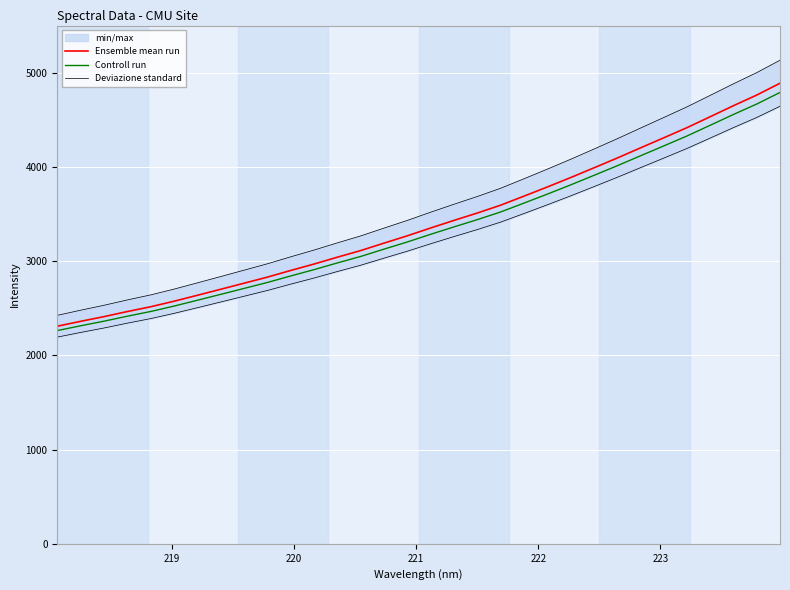

Reading left to right, extract all data points from this chart.

Ensemble mean run: 2309.1	2361.0	2410.8	2464.8	2515.7	2574.1	2637.2	2701.1	2765.3	2829.8	2900.4	2968.7	3041.4	3111.7	3190.7	3268.3	3351.3	3431.6	3509.9	3592.9	3688.7	3785.8	3885.5	3988.6	4092.8	4200.8	4307.8	4415.8	4532.2	4649.4	4762.4	4887.8
Controll run: 2262.9	2313.8	2362.6	2415.5	2465.3	2522.6	2584.5	2647.1	2710.0	2773.2	2842.4	2909.3	2980.6	3049.4	3126.9	3202.9	3284.2	3362.9	3439.7	3521.0	3615.0	3710.1	3807.8	3908.8	4010.9	4116.8	4221.6	4327.5	4441.6	4556.4	4667.1	4790.1
Deviazione standard: 2193.6	2243.0	2290.2	2341.5	2389.9	2445.4	2505.4	2566.1	2627.1	2688.3	2755.4	2820.3	2889.4	2956.1	3031.2	3104.9	3183.7	3260.0	3334.4	3413.2	3504.3	3596.6	3691.3	3789.2	3888.2	3990.7	4092.4	4195.0	4305.6	4416.9	4524.3	4643.4